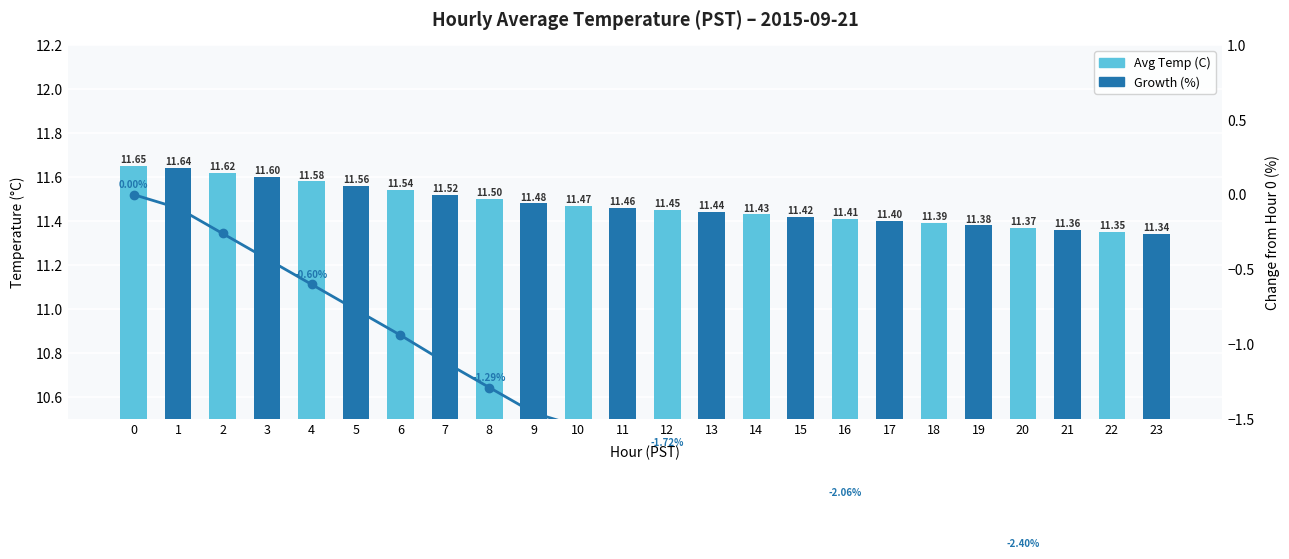

The Avg Temp (C) series shows 6.5 at 1. True or false?

False